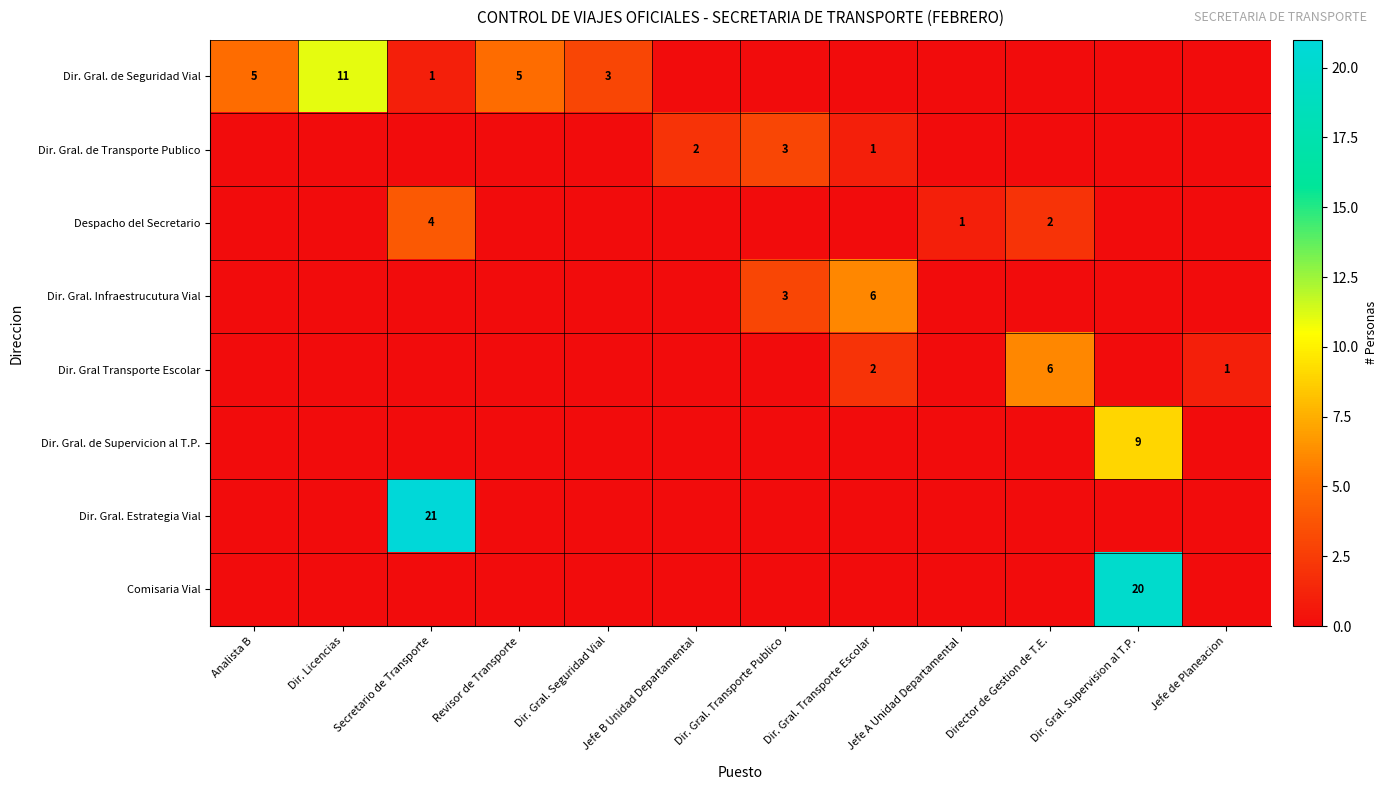

Which series has the largest total across all categories?

Dir. Gral. de Seguridad Vial